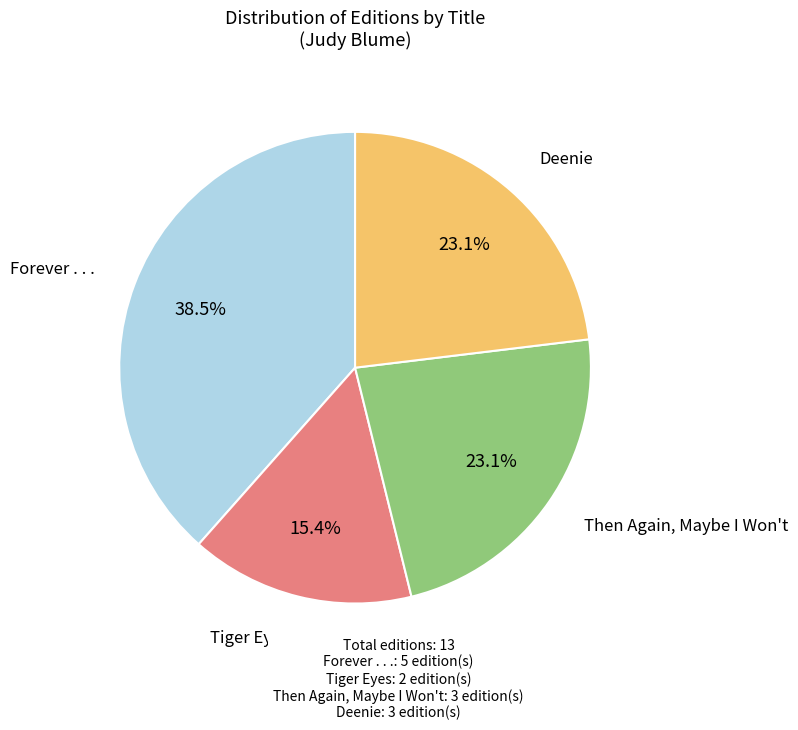

To the nearest percent, what is the average slice percentage?

25%